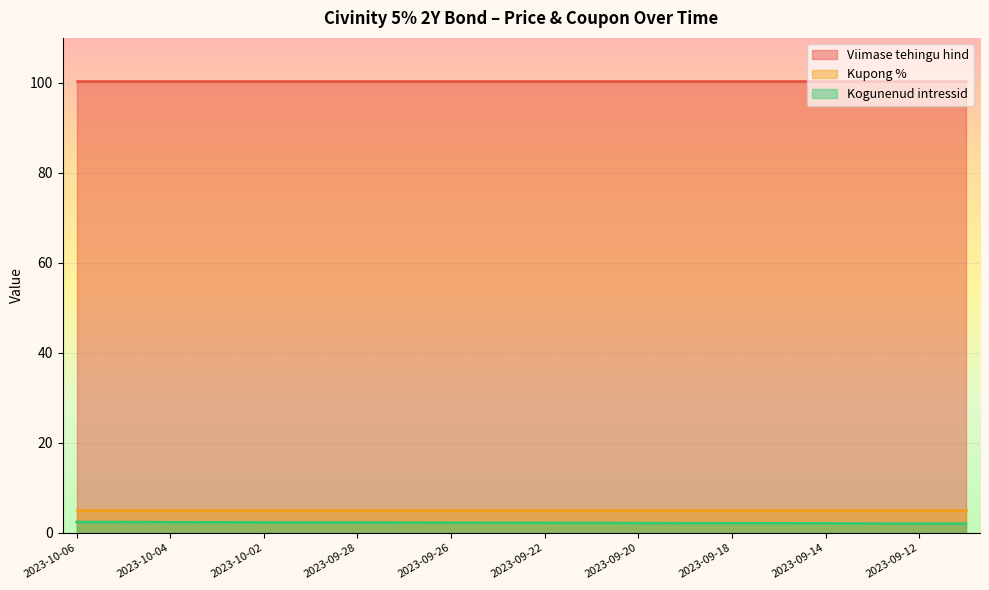

What is the difference between the highest and lowest values at 2023-09-21?

98.3